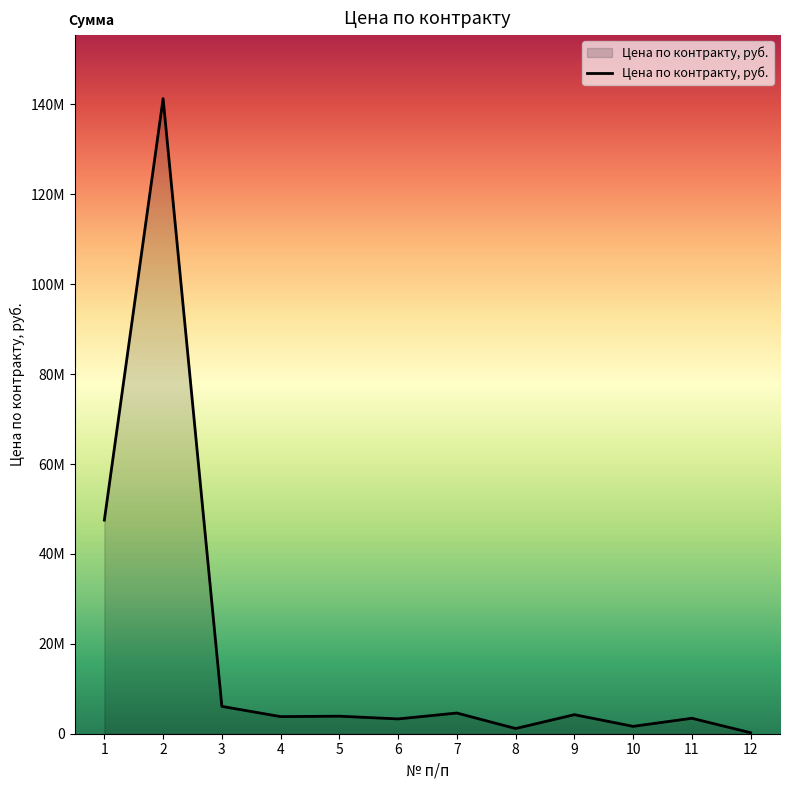

The value at 9 is 4236250.2. True or false?

True